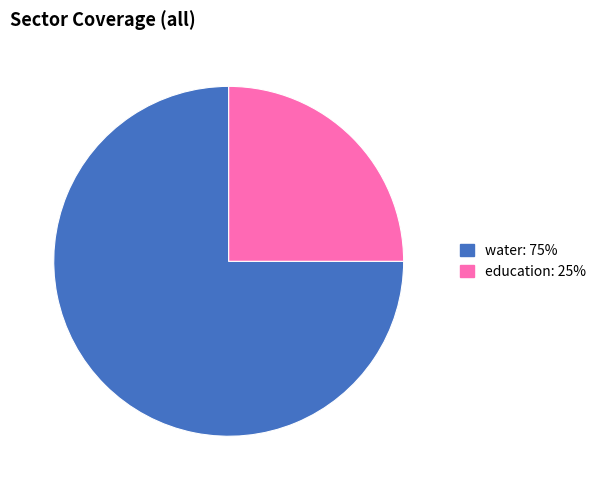

Is there a majority slice in this chart?

Yes